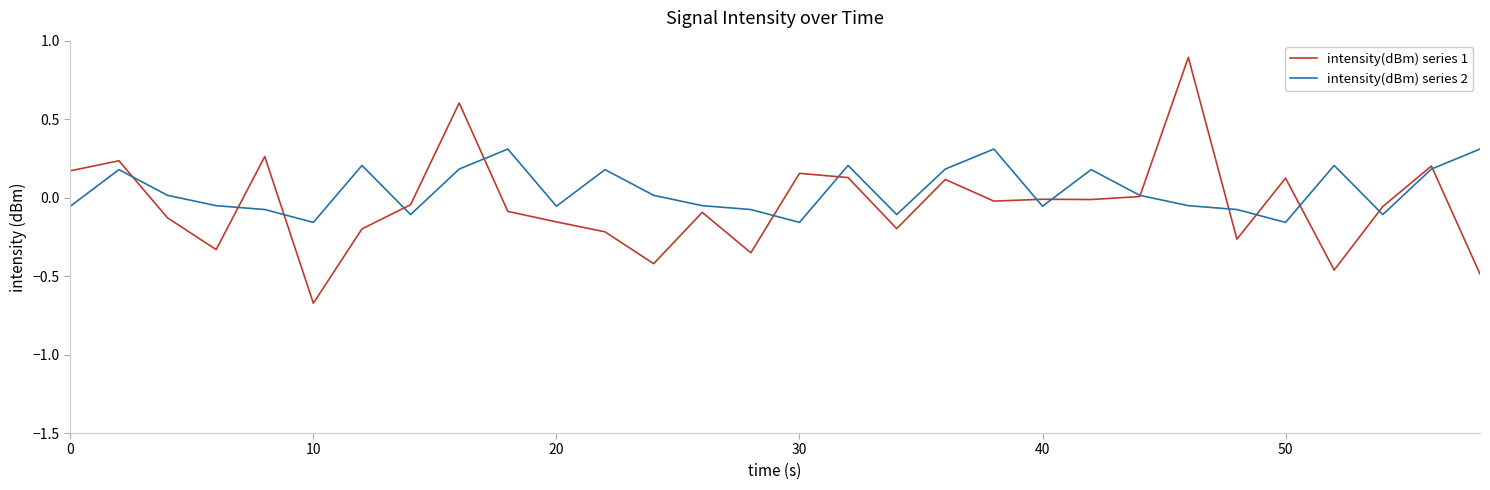

Which series ends up on top after the final intersection of intensity(dBm) series 2 and intensity(dBm) series 1?

intensity(dBm) series 2